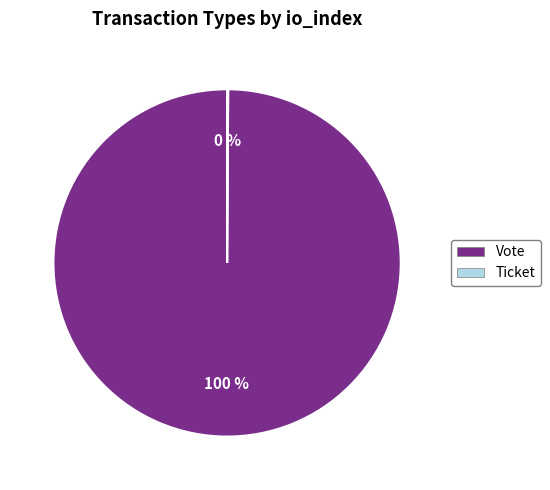

True or false: Vote accounts for 100% of the total.

True